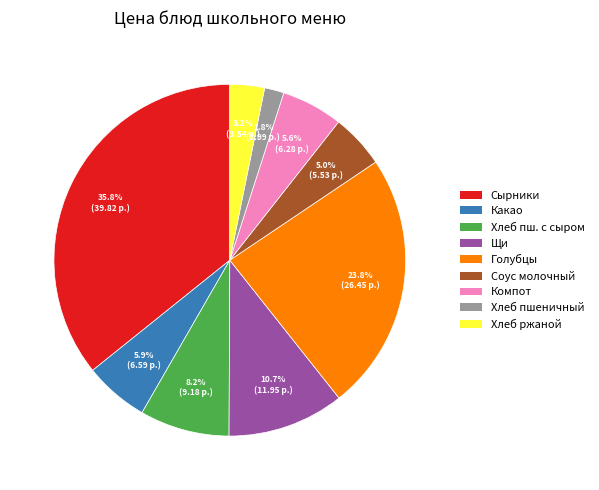

Does any single category account for the majority?

No